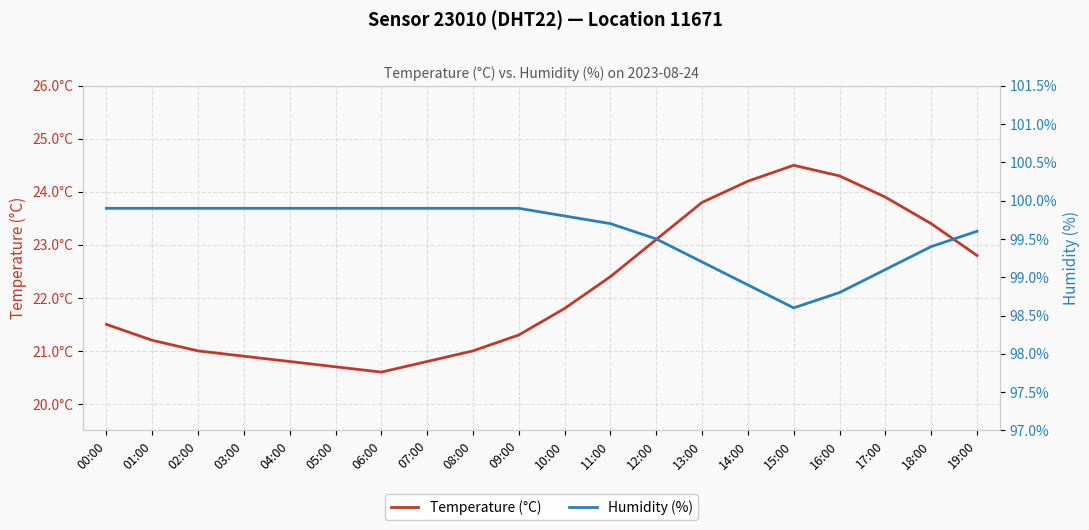

What is the average value of the Temperature (°C) series?

22.2